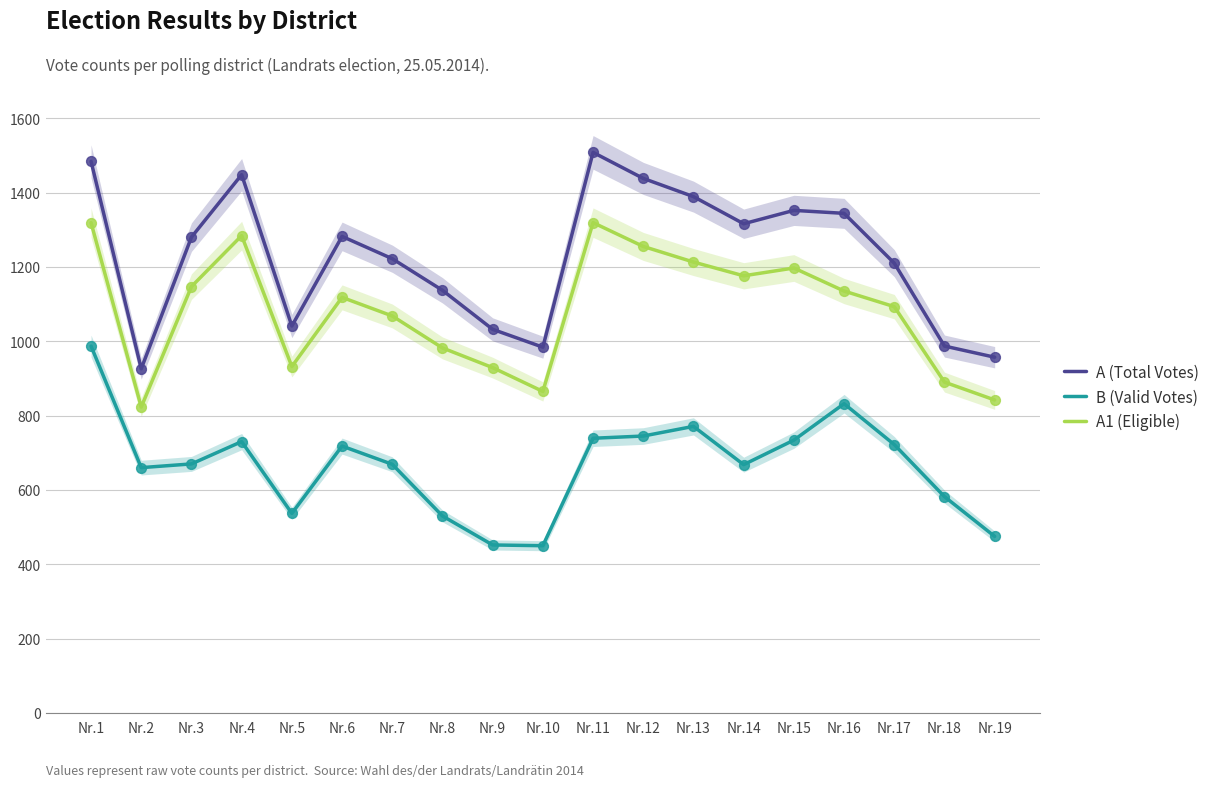

Which series reaches the minimum Y coordinate?

B (Valid Votes)